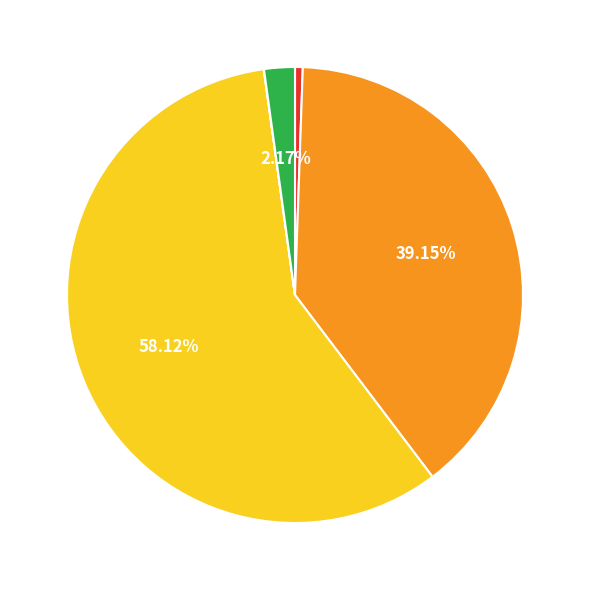

Is there a majority slice in this chart?

Yes